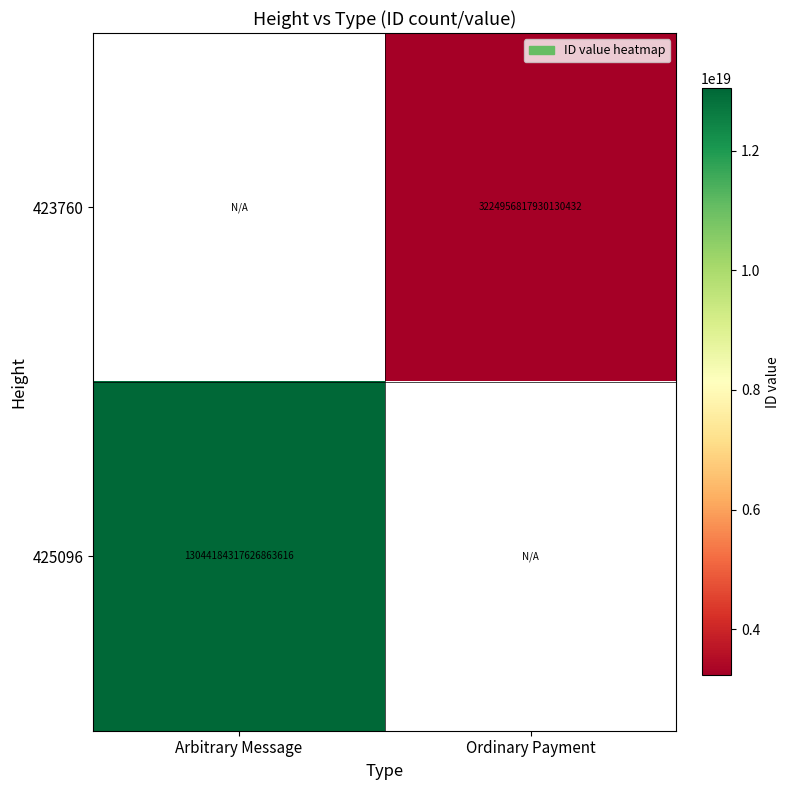

Is the value of 423760 at Ordinary Payment greater than the value of 425096 at Arbitrary Message?

No